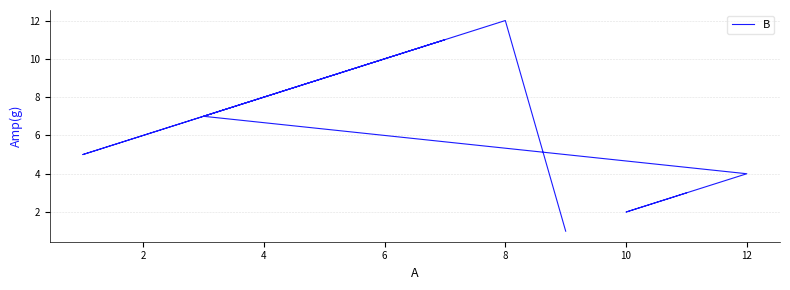

What is the label of the 6th point from the left?

10